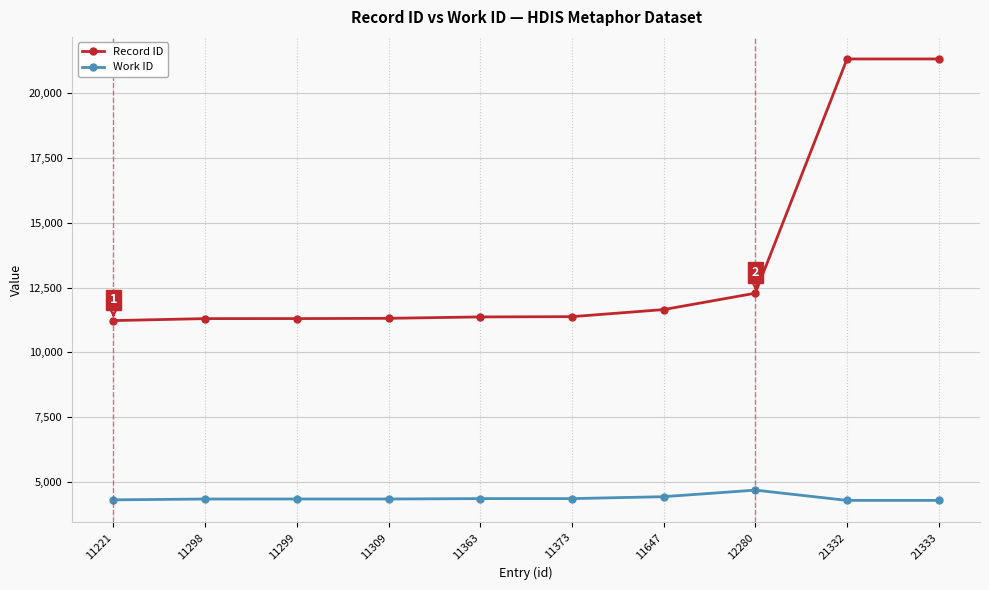

List the series in order of their peak value, lowest first.

Work ID, Record ID